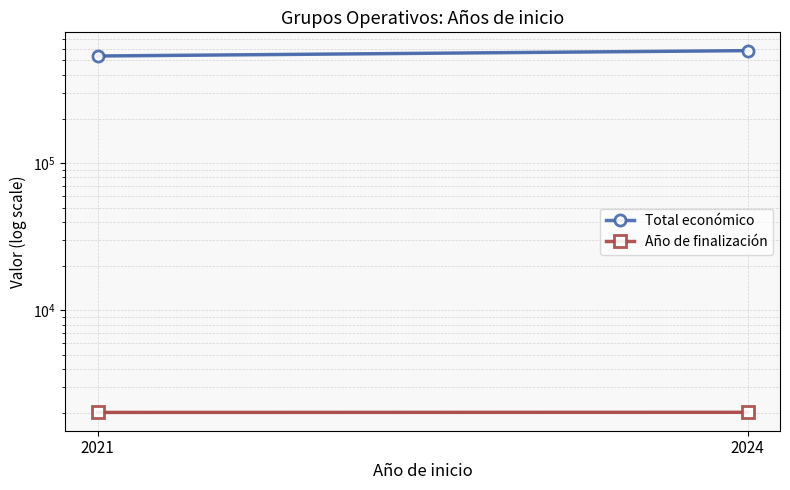

What is the sum of all Total económico values?

1118282.8